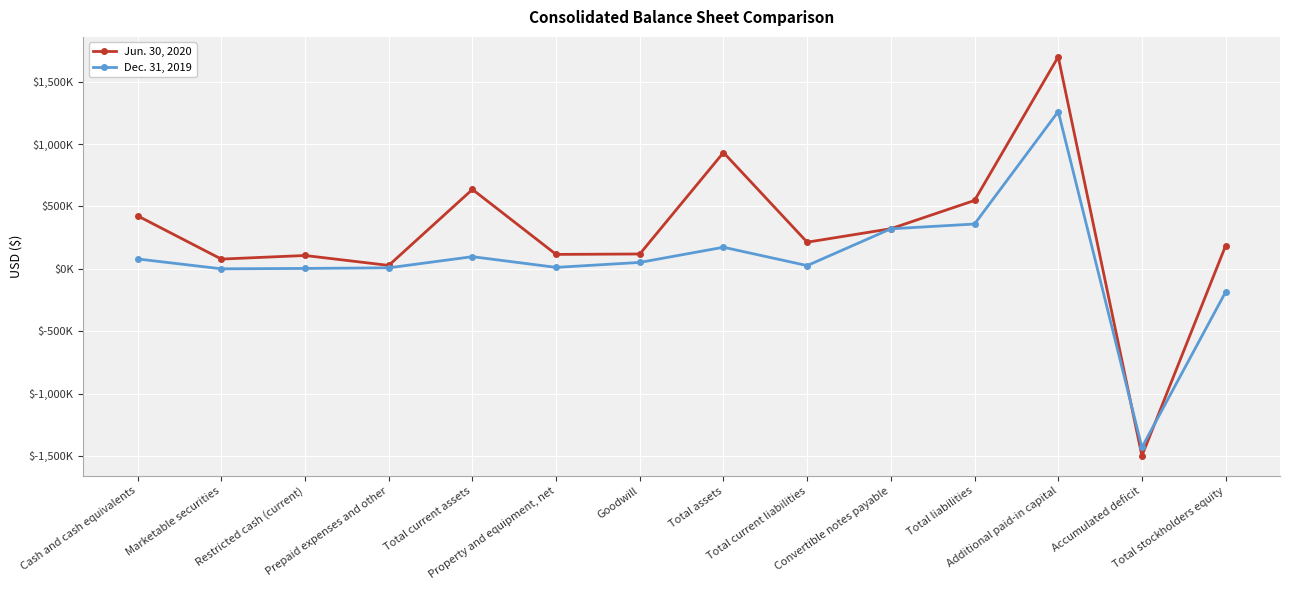

At which category does Jun. 30, 2020 reach its first local valley?

Marketable securities